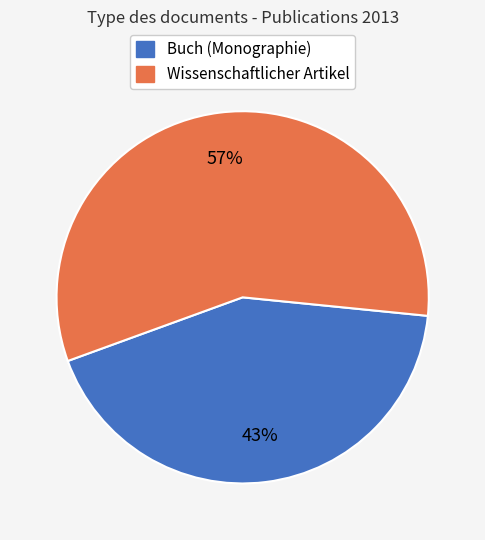

Which slice is the largest?

Wissenschaftlicher Artikel